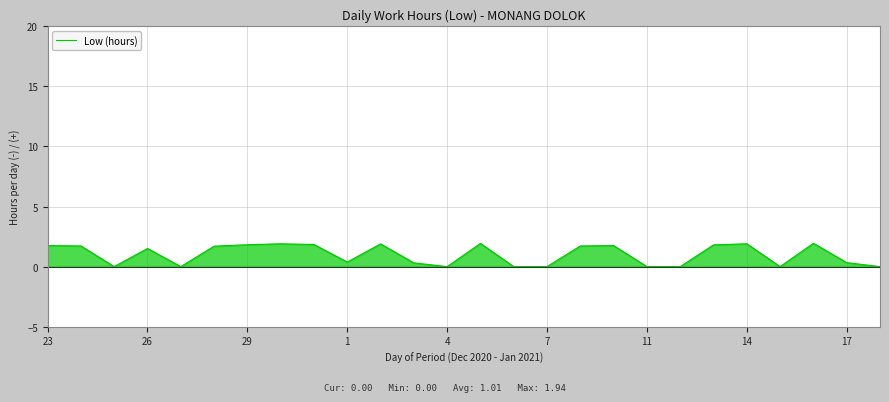

The chart shows a value of 0.2 at 11. True or false?

False